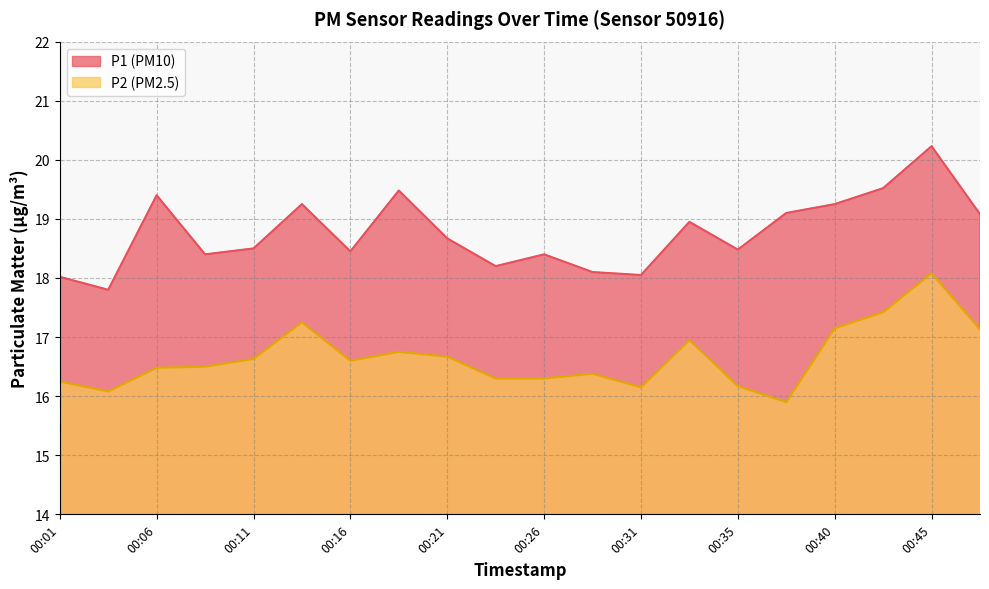

Reading left to right, transcribe all the data shown in this chart.

P1: 18.0	17.8	19.4	18.4	18.5	19.2	18.4	19.5	18.7	18.2	18.4	18.1	18.1	18.9	18.5	19.1	19.2	19.5	20.2	19.1
P2: 16.2	16.1	16.5	16.5	16.6	17.2	16.6	16.8	16.7	16.3	16.3	16.4	16.1	16.9	16.2	15.9	17.1	17.4	18.1	17.1